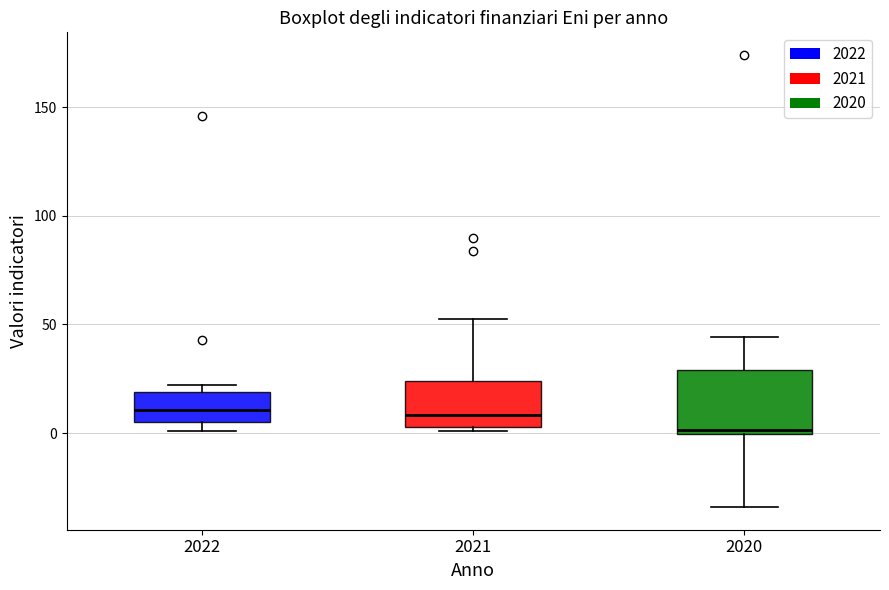

Reading left to right, read every box against the y-axis: the position of its median line, the range the box covers, and the ends of its whiskers. The values are not printed on the chart, so give them approximately, as read against the axis.

2022: median 10, box 5 to 20, whiskers 0 to 20 (just above the box's upper edge)
2021: median 10, box 5 to 25, whiskers 0 to 50
2020: median 0 (just above the box's lower edge), box 0 to 30, whiskers -35 to 45